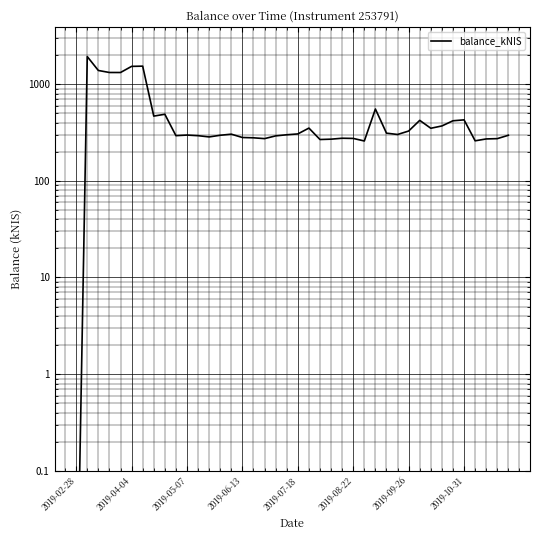

What position from the left is 2019-07-18?

5